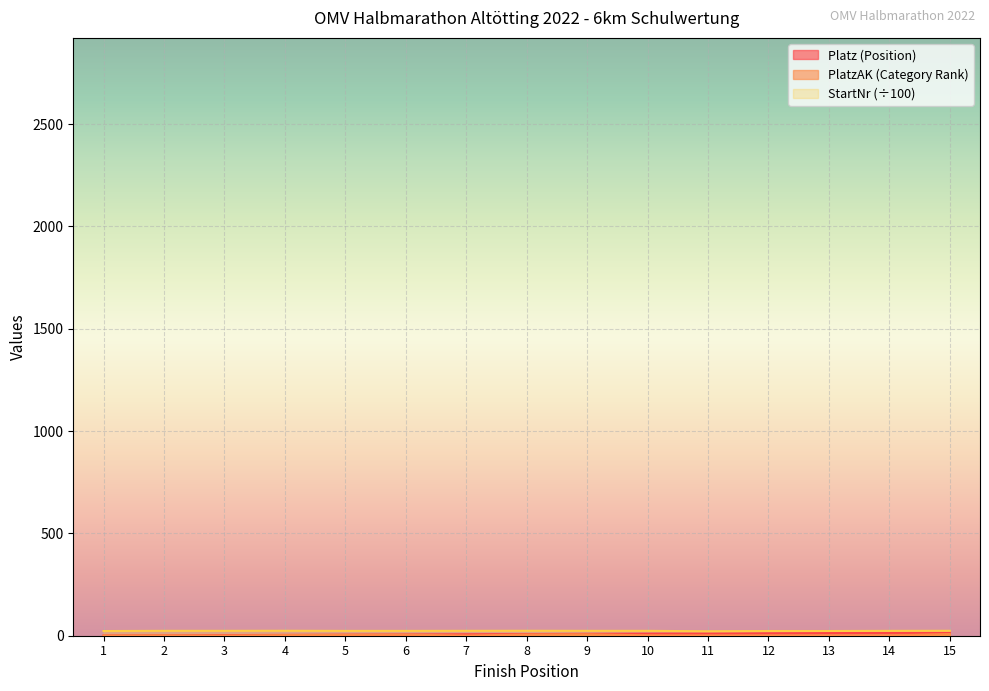

True or false: StartNr has a value of 24.1 at 15.

True